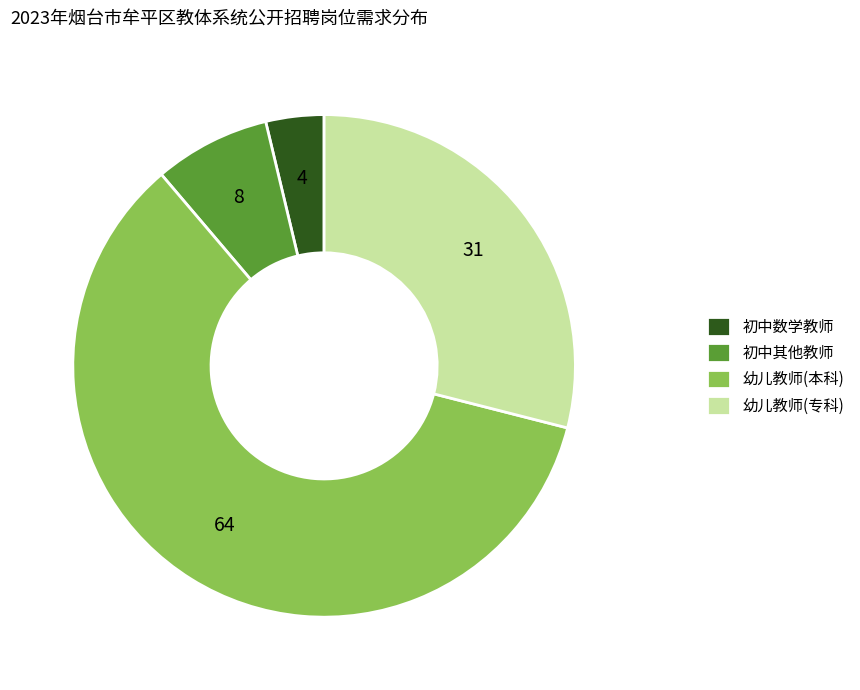

Combined, do 初中其他教师 and 初中数学教师 account for over 50%?

No